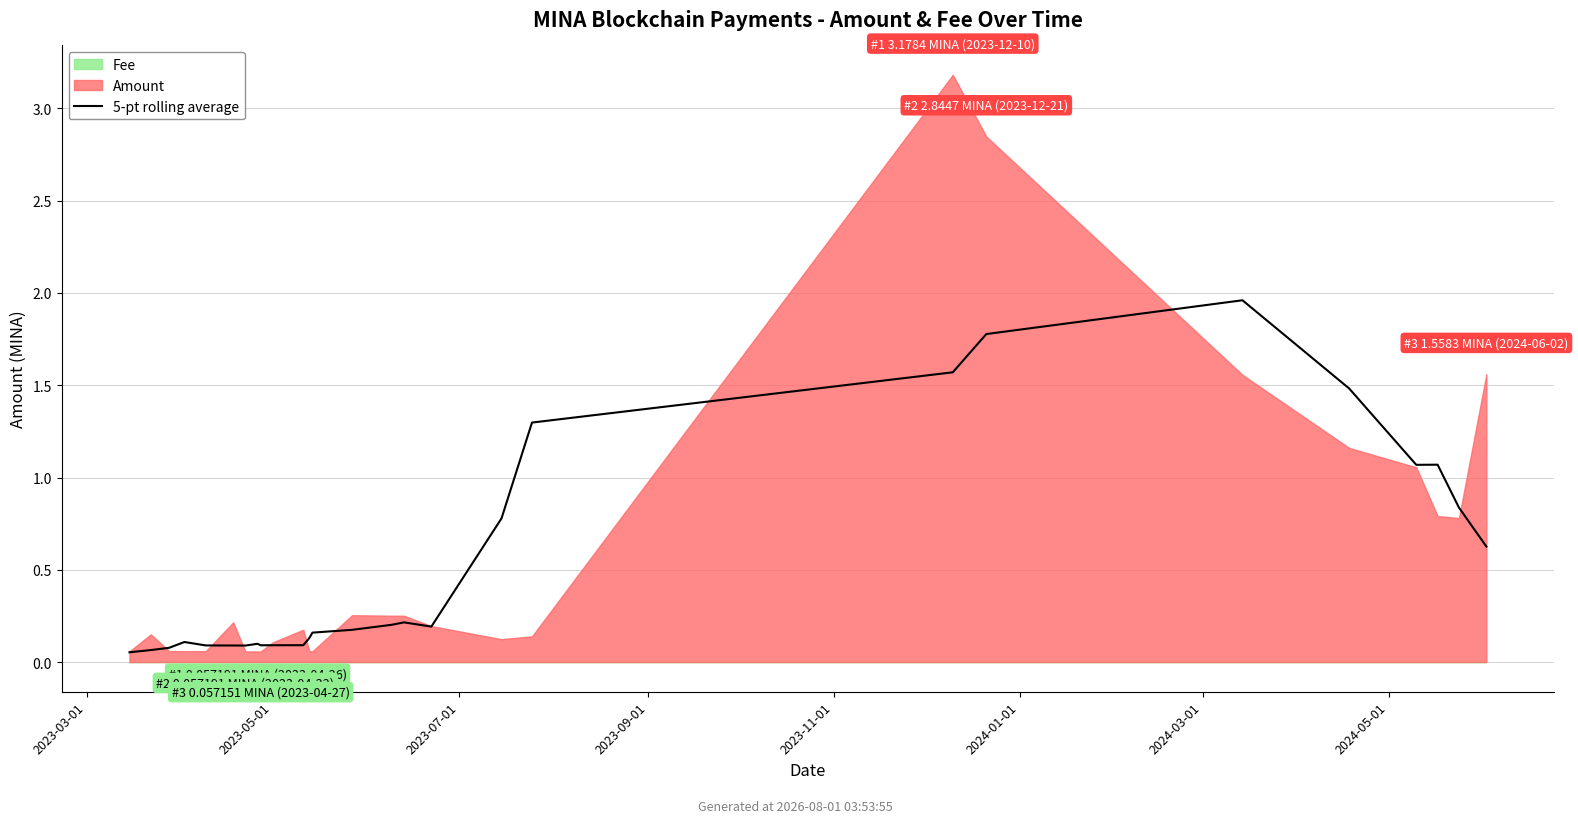

Reading left to right, transcribe all the data shown in this chart.

0.1	0.1	0.1	0.1	0.1	0.1	0.1	0.1	0.1	0.1	0.1	0.1	0.2	0.2	0.2	0.2	0.2	0.8	1.3	1.6	1.8	2.0	1.5	1.1	1.1	0.8	0.6